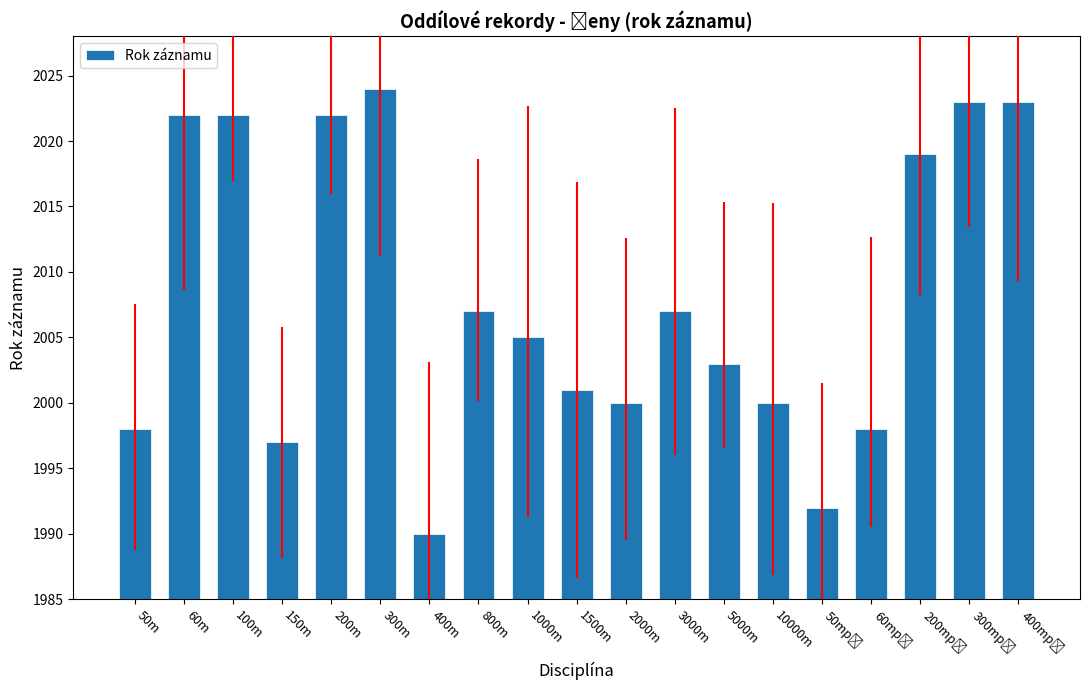

What is the minimum value shown in the chart?

1990